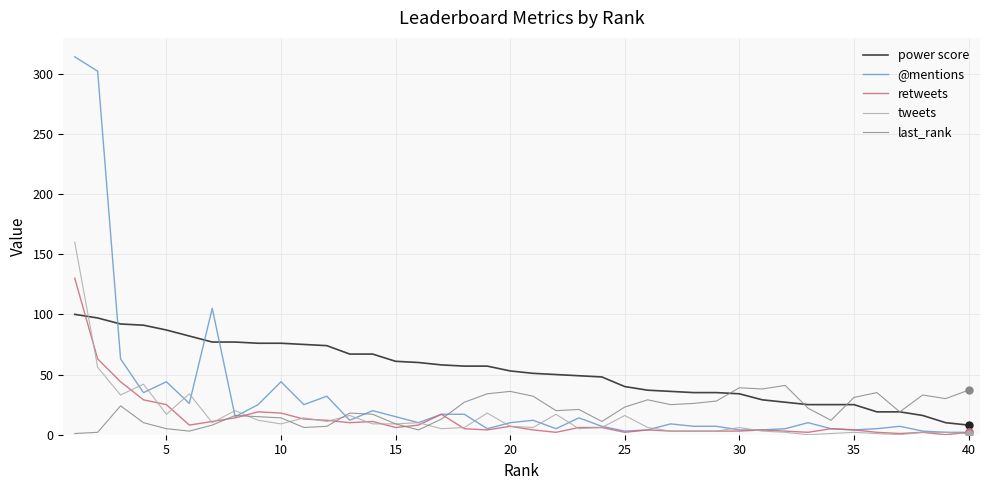

Rank the series by their maximum value, from lowest to highest.

last_rank, power score, retweets, tweets, @mentions